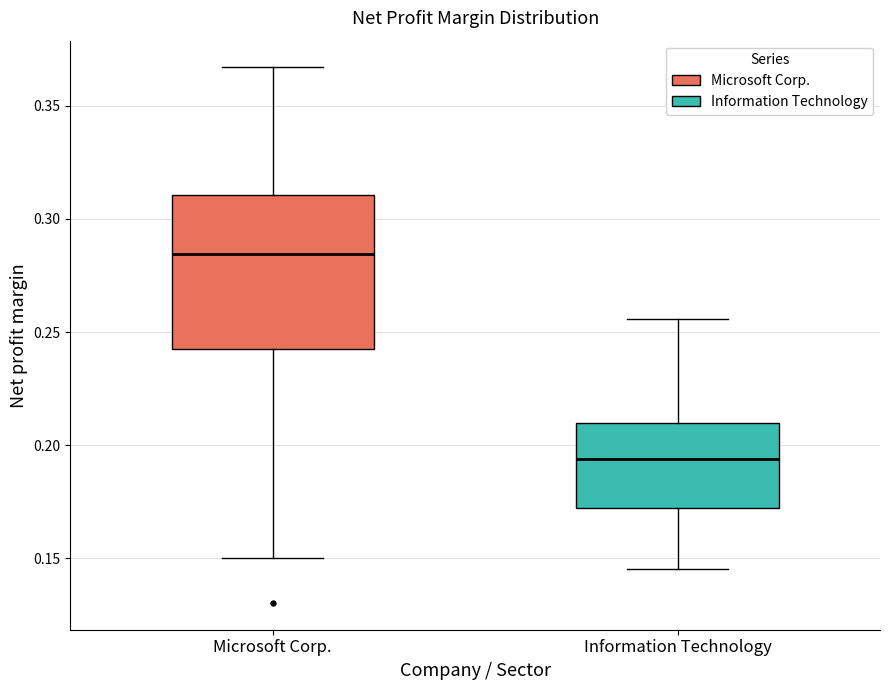

Reading left to right, read every box against the y-axis: the position of its median line, the range the box covers, and the ends of its whiskers. The values are not printed on the chart, so give them approximately, as read against the axis.

Microsoft Corp.: median 0.285, box 0.245 to 0.310, whiskers 0.150 to 0.365
Information Technology: median 0.195, box 0.170 to 0.210, whiskers 0.145 to 0.255